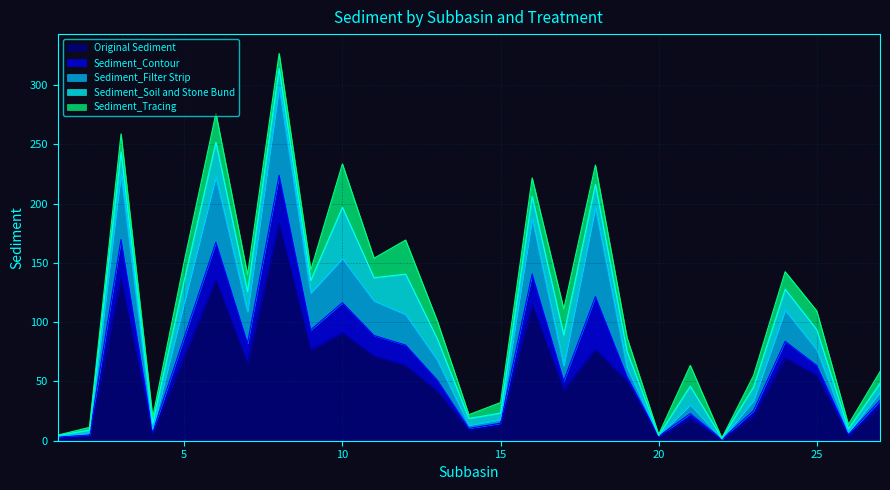

How many data points does each series have?

27